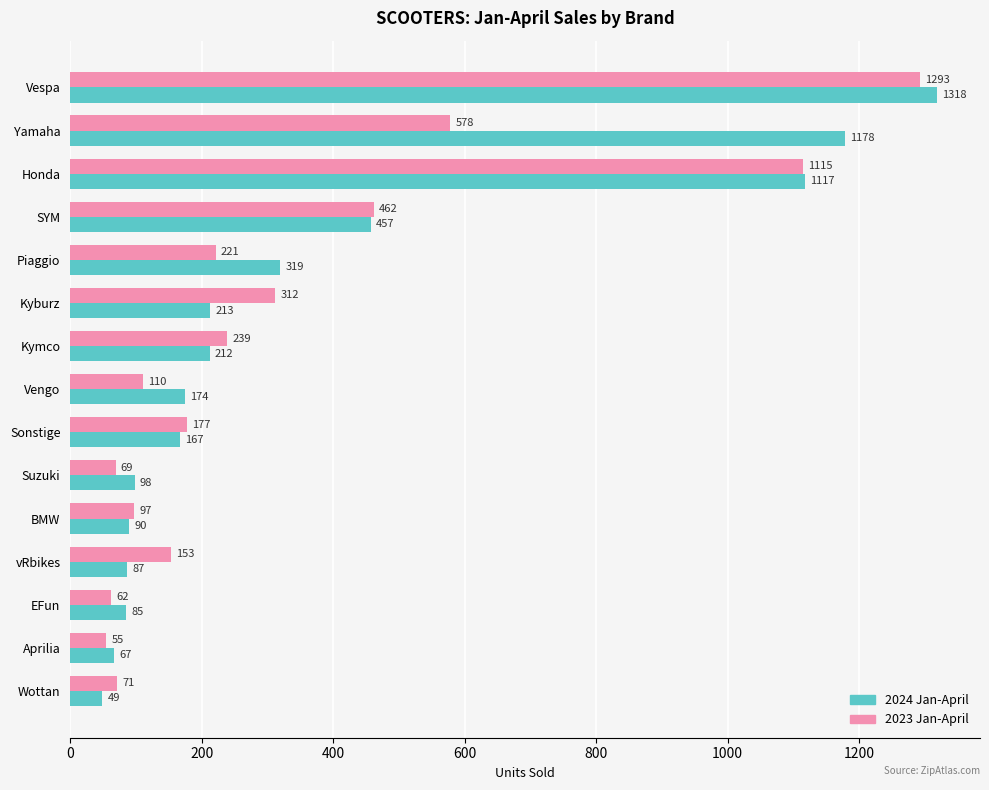

What is the difference between the maximum and second lowest values in the 2024 Jan-April series?

1251